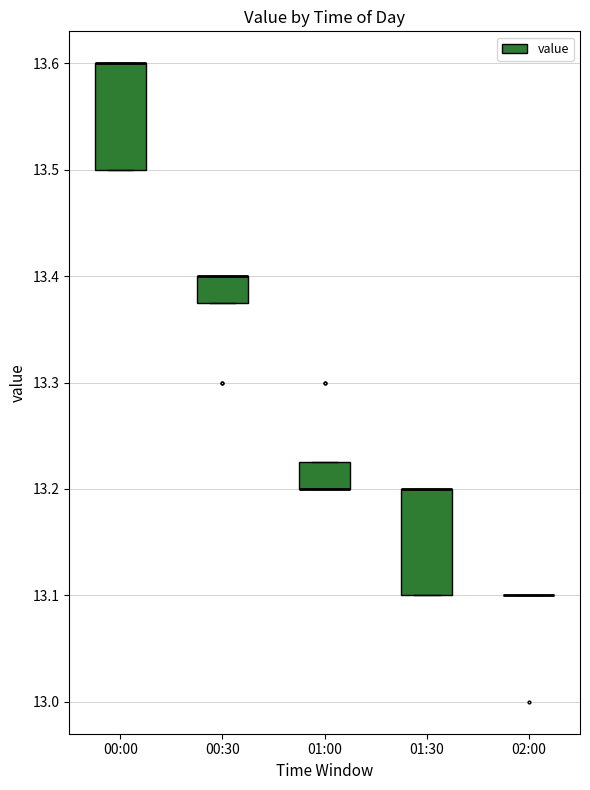

Reading left to right, transcribe this box plot: for each box, give where its median line is, the range the box spans, and where its two whiskers end, as read against the y-axis. The values are not printed on the chart, so give them approximately, as read against the axis.

00:00: median 13.60 (drawn on the box's upper edge), box 13.50 to 13.60, whiskers 13.50 to 13.60
00:30: median 13.40 (drawn on the box's upper edge), box 13.38 to 13.40, whiskers 13.38 to 13.40
01:00: median 13.20 (drawn on the box's lower edge), box 13.20 to 13.23, whiskers 13.20 to 13.23
01:30: median 13.20 (drawn on the box's upper edge), box 13.10 to 13.20, whiskers 13.10 to 13.20
02:00: box collapsed to a line at 13.10, whiskers 13.10 to 13.10